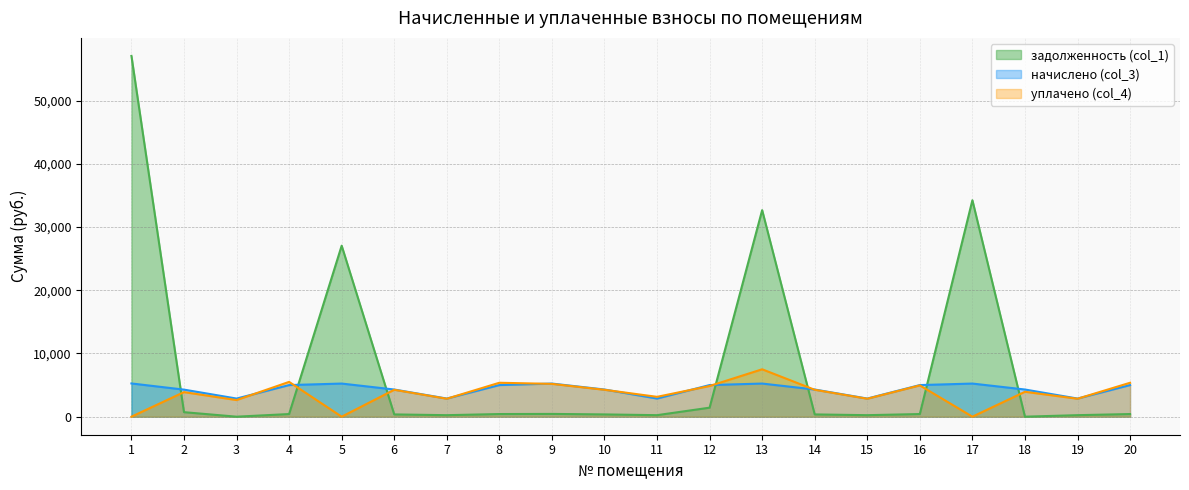

Which label corresponds to the largest value in the chart?

1